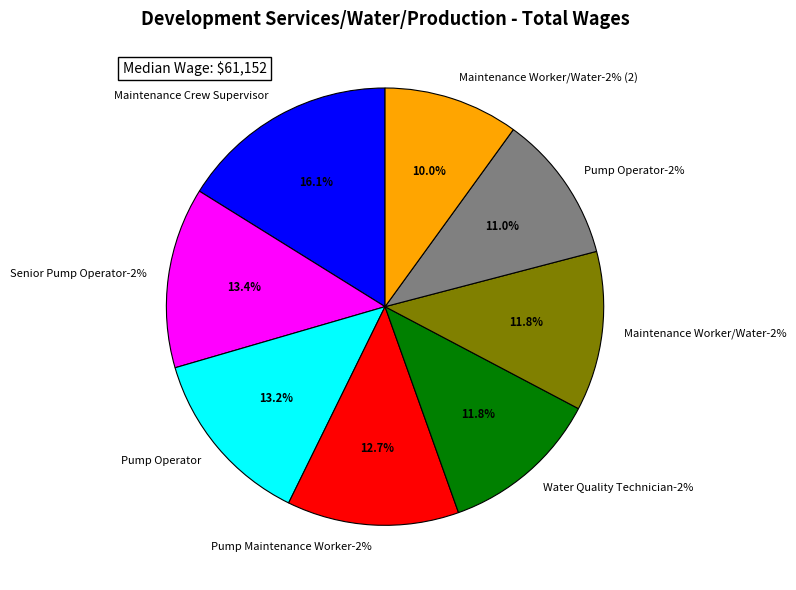

Is there any slice that represents more than half of the pie?

No